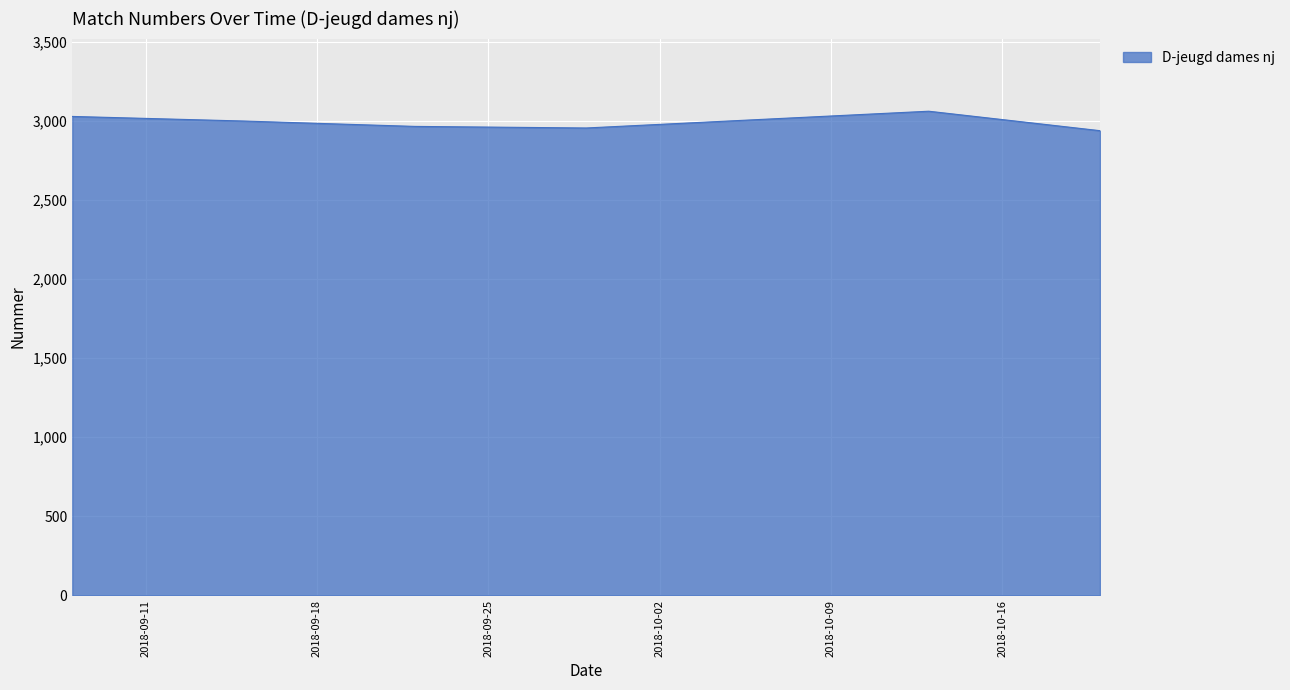

True or false: the data has more than 1 interior local peaks.

False